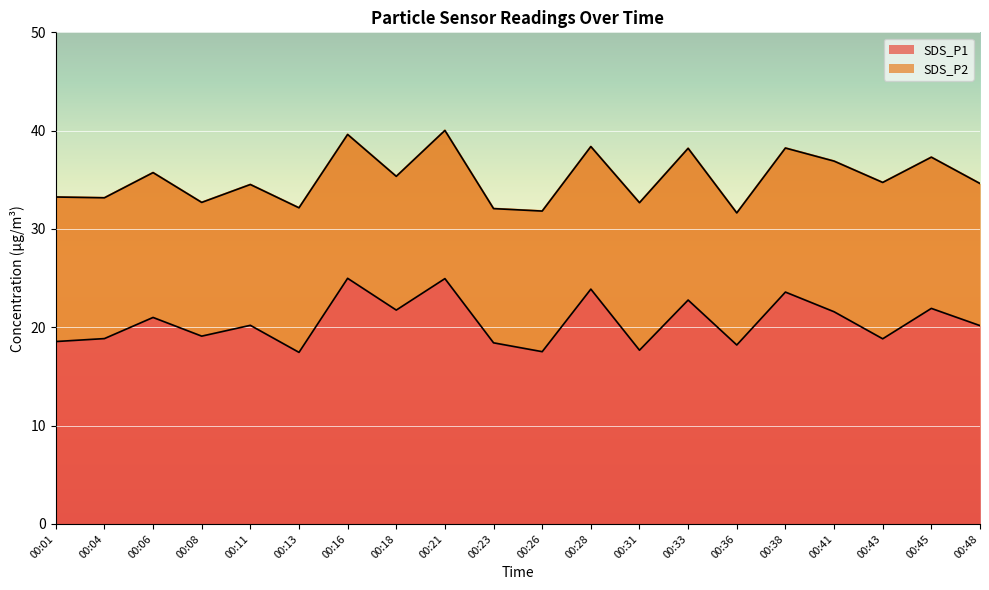

How many points are higher than both their immediate neighbors (excluding endpoints)?

8